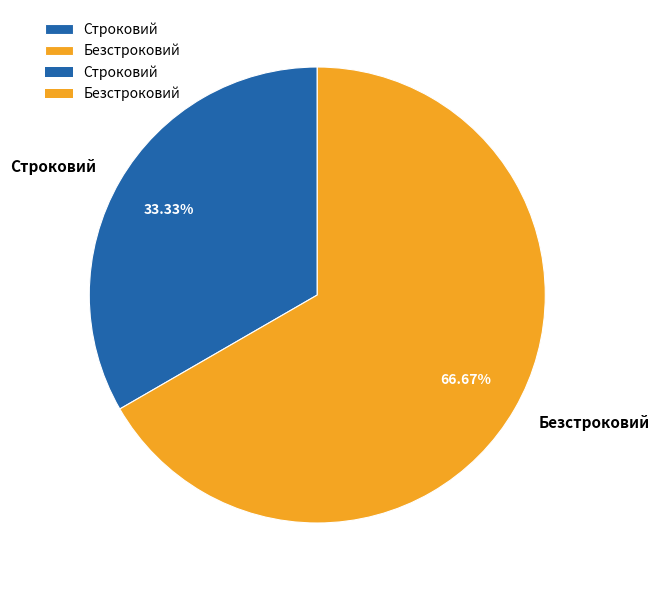

What percentage is NOT represented by Безстроковий?

33.3%